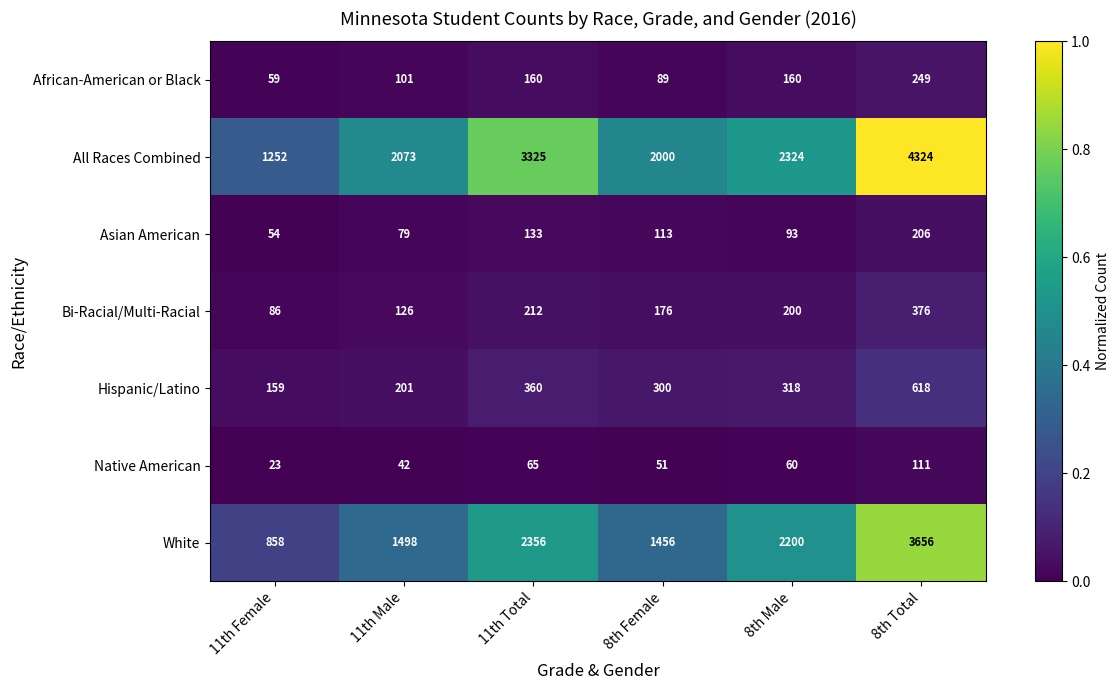

Rank the categories by Bi-Racial/Multi-Racial value from lowest to highest.

11th Female, 11th Male, 8th Female, 8th Male, 11th Total, 8th Total